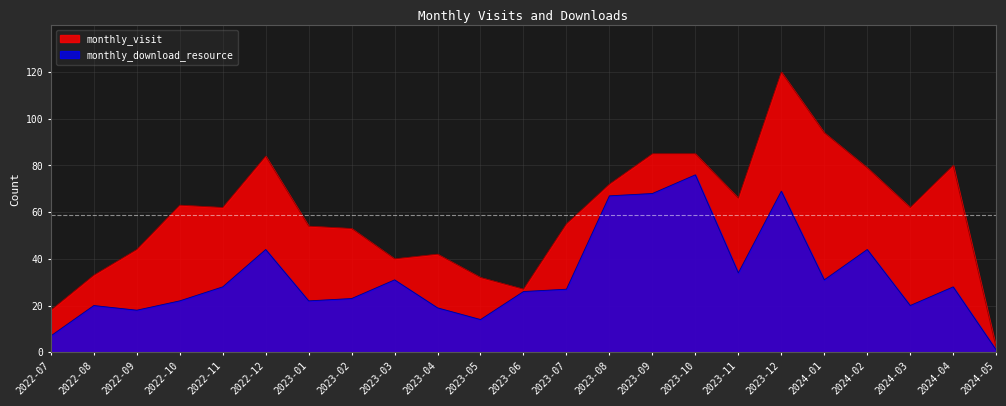

Rank the series by their maximum value, from lowest to highest.

monthly_download_resource, monthly_visit